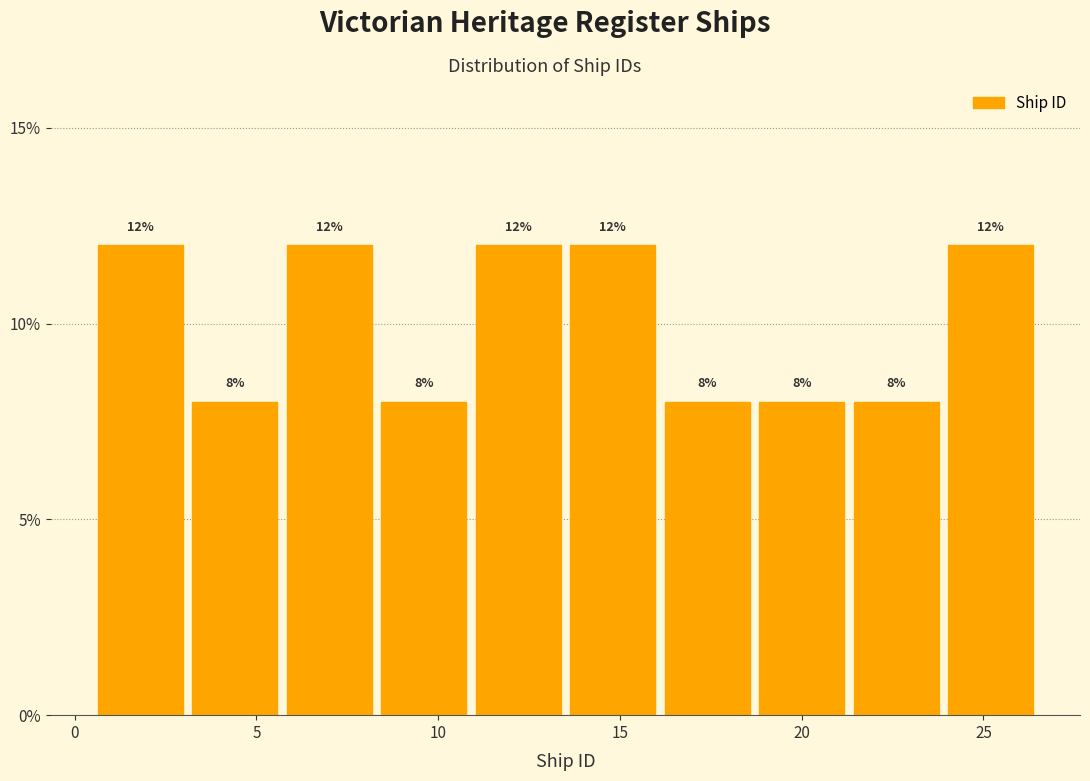

Reading left to right, list every bar in this chart as the range it spans on the x-axis followed by its height. The bar edges are not printed on the chart, so give them approximately, as read against the axis.

0.5 to 3.1: 12
3.1 to 5.7: 8
5.7 to 8.3: 12
8.3 to 10.9: 8
10.9 to 13.5: 12
13.5 to 16.1: 12
16.1 to 18.7: 8
18.7 to 21.3: 8
21.3 to 23.9: 8
23.9 to 26.5: 12